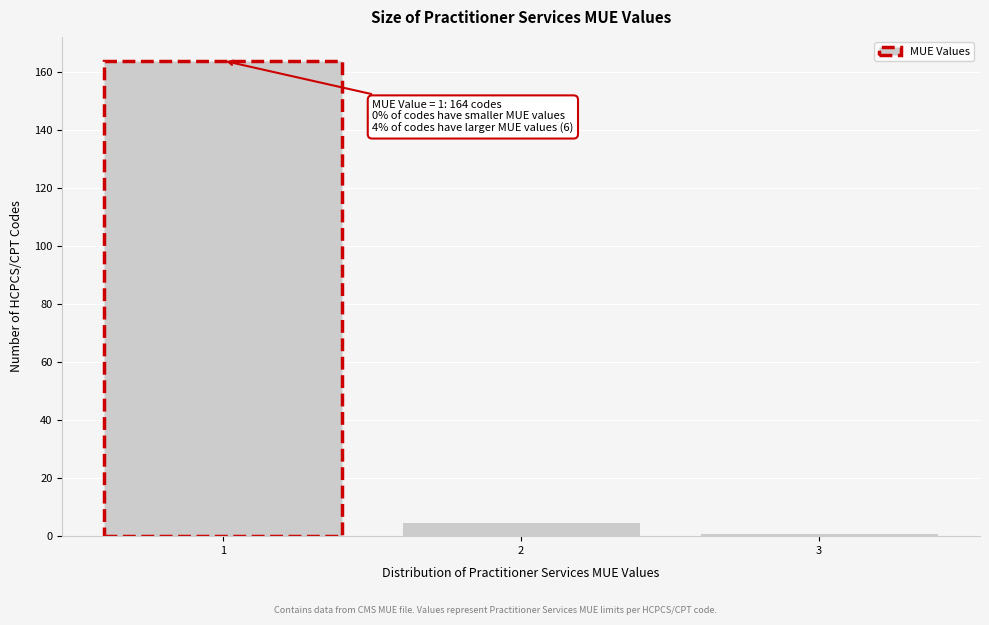

Reading left to right, list all the values displayed in this chart.

1=164	2=5	3=1